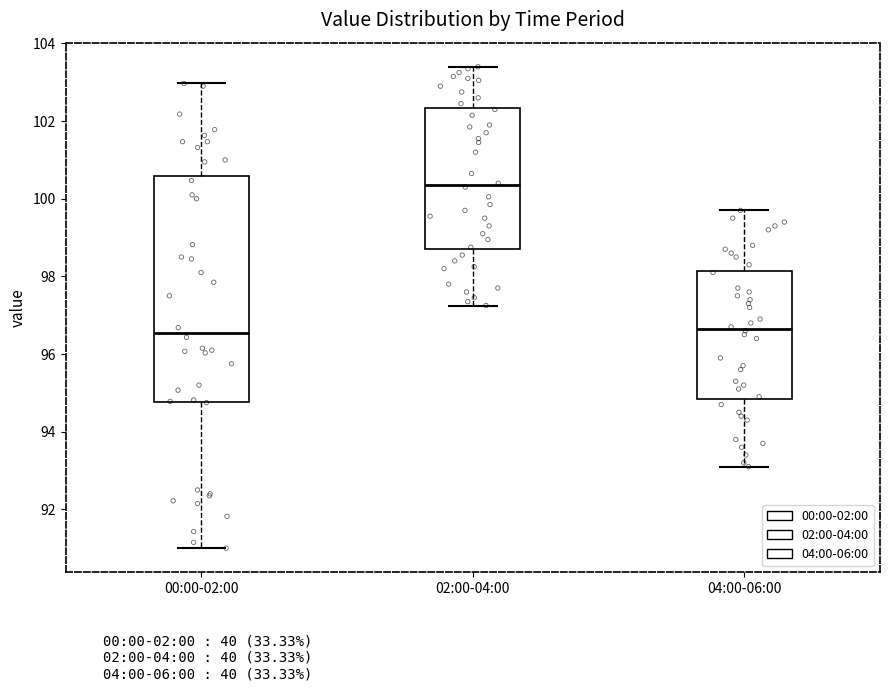

Reading left to right, transcribe this box plot: for each box, give where its median line is, the range the box spans, and where its two whiskers end, as read against the y-axis. The values are not printed on the chart, so give them approximately, as read against the axis.

00:00-02:00: median 96.6, box 94.8 to 100.6, whiskers 91.0 to 103.0
02:00-04:00: median 100.4, box 98.8 to 102.4, whiskers 97.2 to 103.4
04:00-06:00: median 96.6, box 94.8 to 98.2, whiskers 93.2 to 99.8